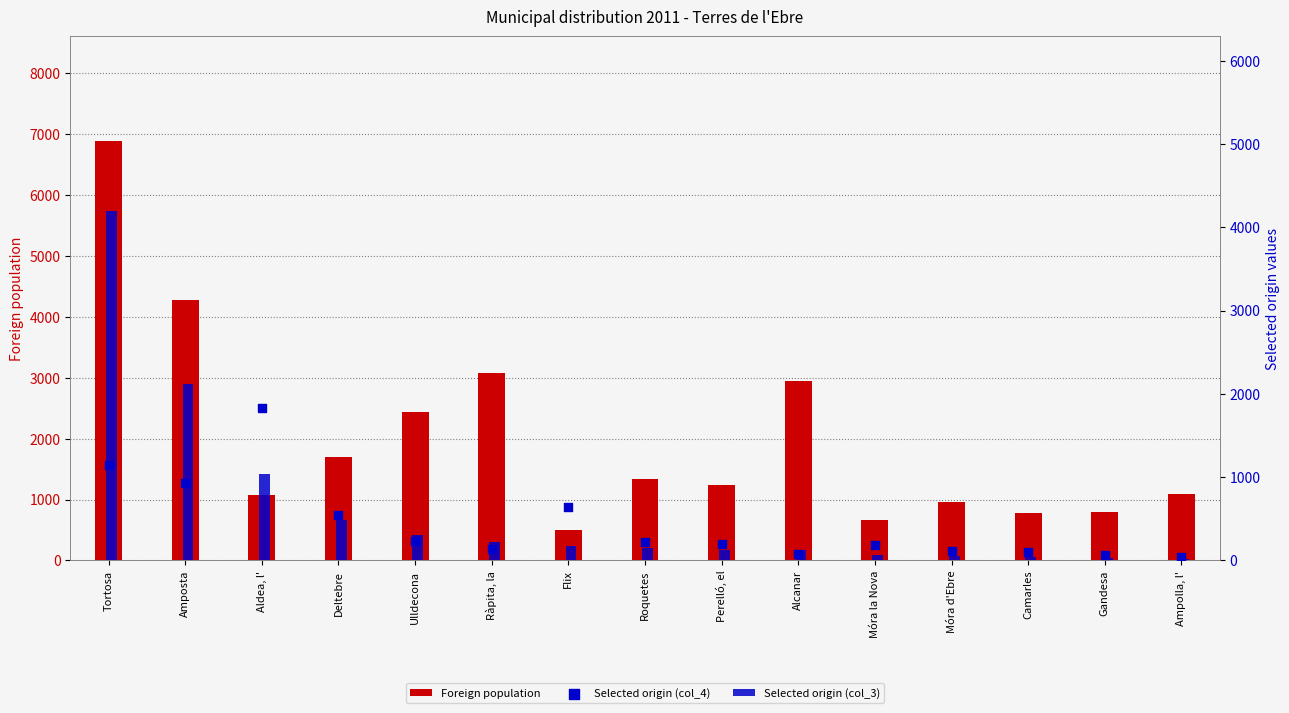

Which series reaches the maximum Y coordinate?

Foreign population